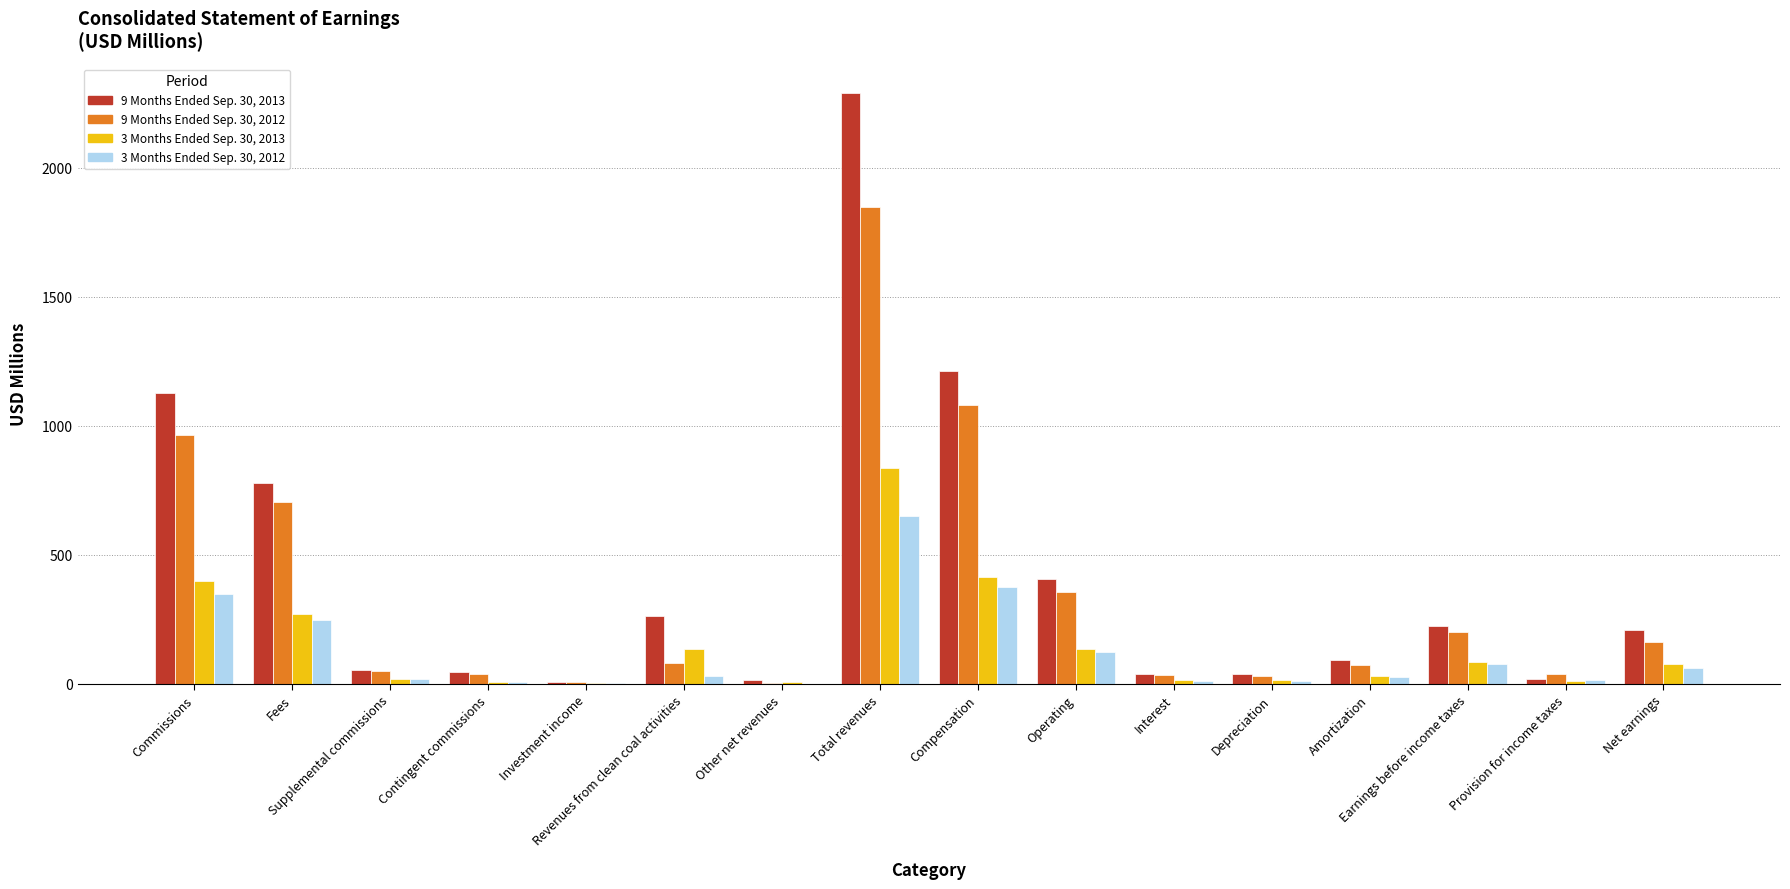

Are the bars grouped side by side (vs. stacked)?

Yes